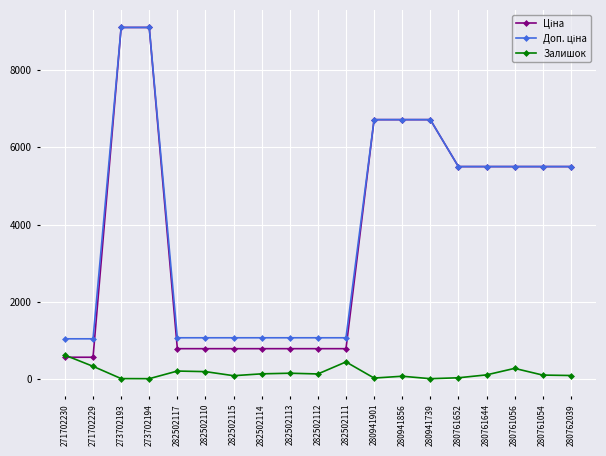

Is it true that Залишок equals 626.0 at 271702230?

True